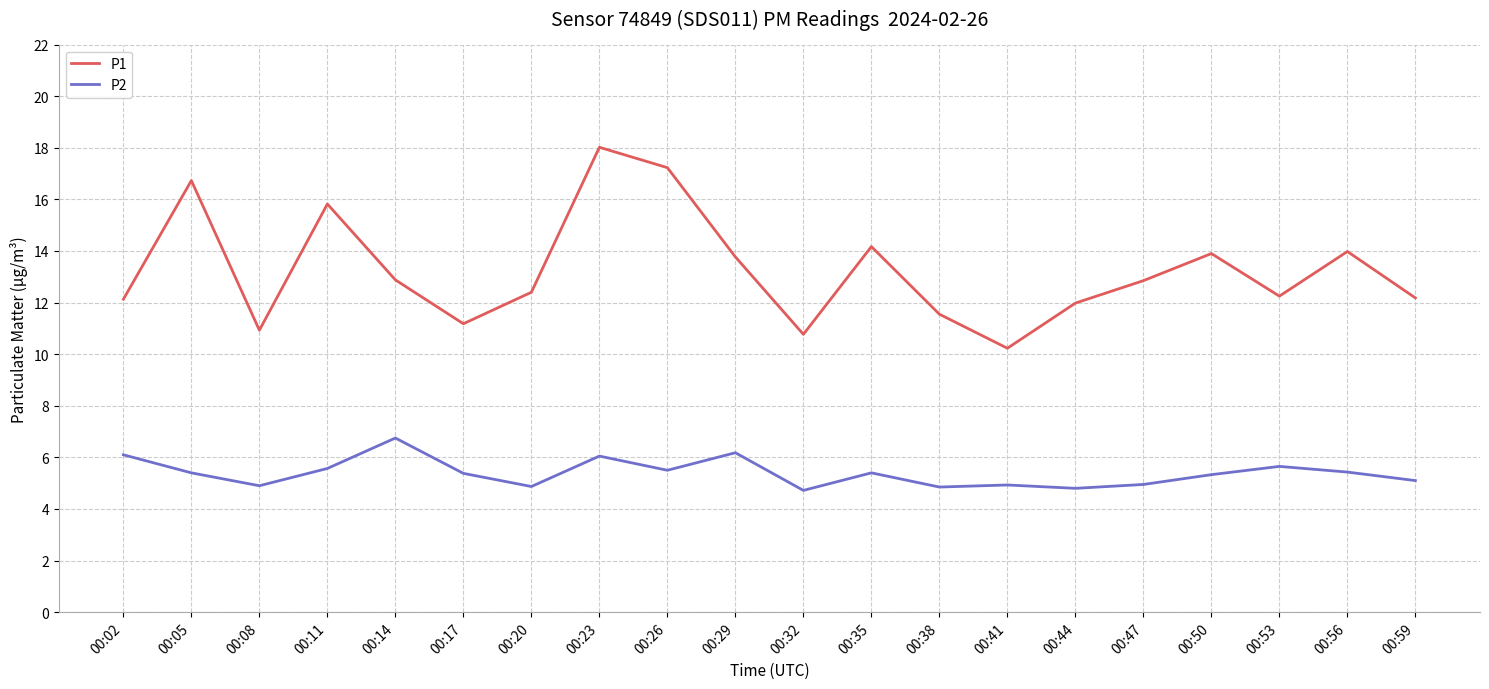

How many distinct data groups are displayed?

2